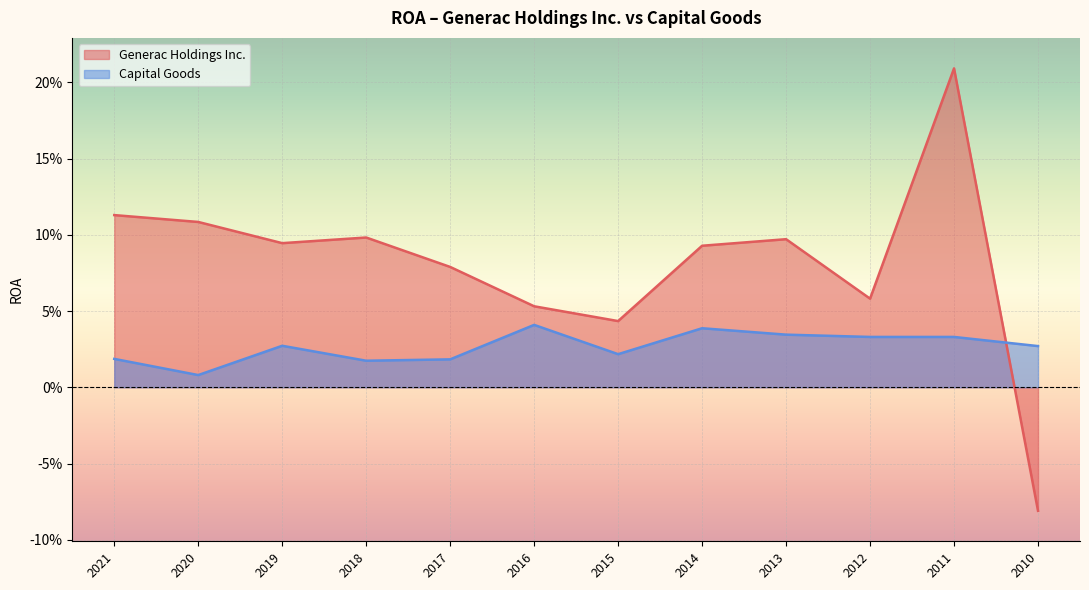

Between 2021 and 2014, which is larger?

2021